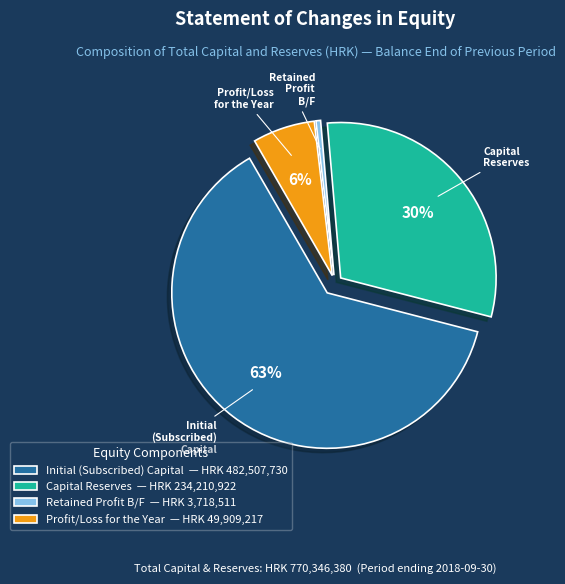

Is the sum of Retained Profit B/F — HRK 3,718,511 and Capital Reserves — HRK 234,210,922 greater than half?

No